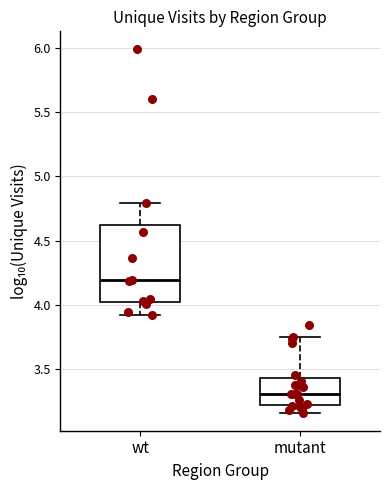

Where is the upper edge of the box for mutant on the y-axis? The values are not printed on the chart, so give them approximately, as read against the axis.

3.45